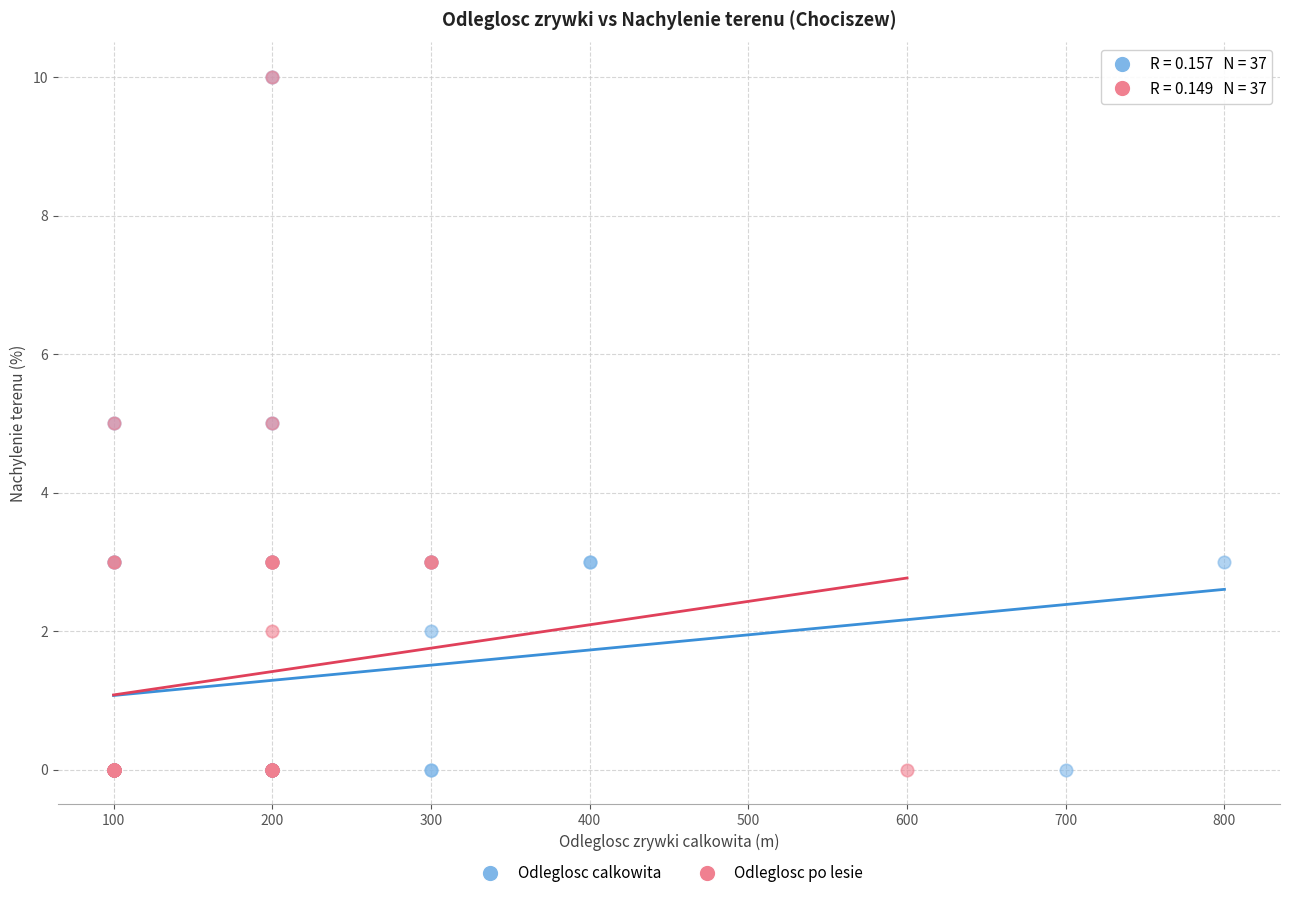

What are all the series names shown in the legend?

Odleglosc calkowita, Odleglosc po lesie